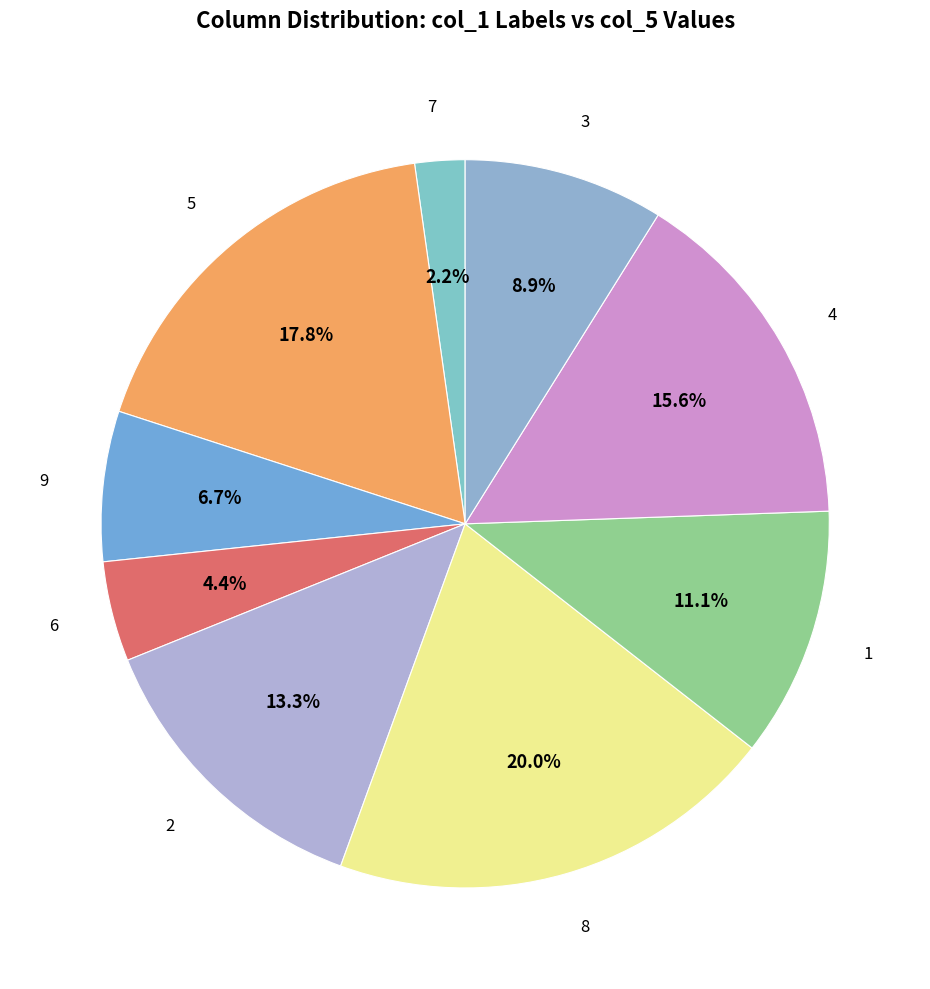

Count the number of slices in the pie.

9